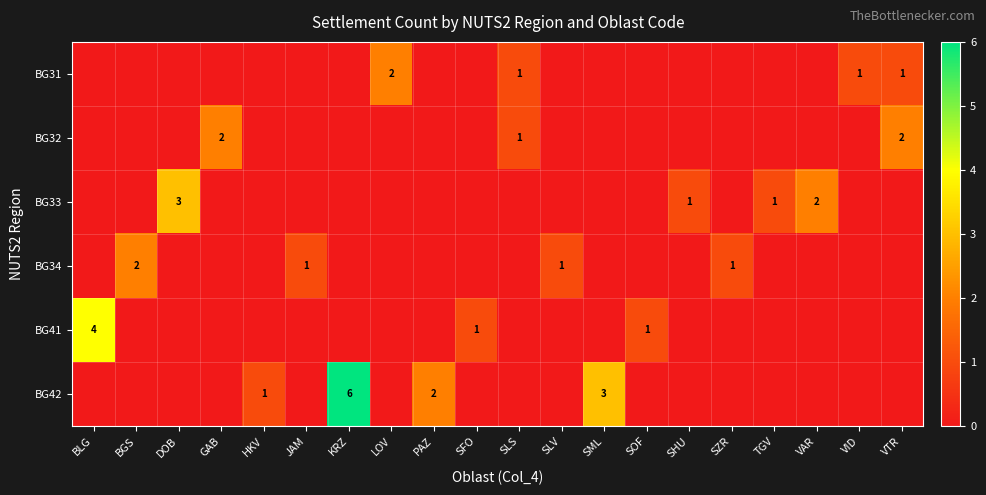

True or false: BG31 has a value of 1 at VTR.

True